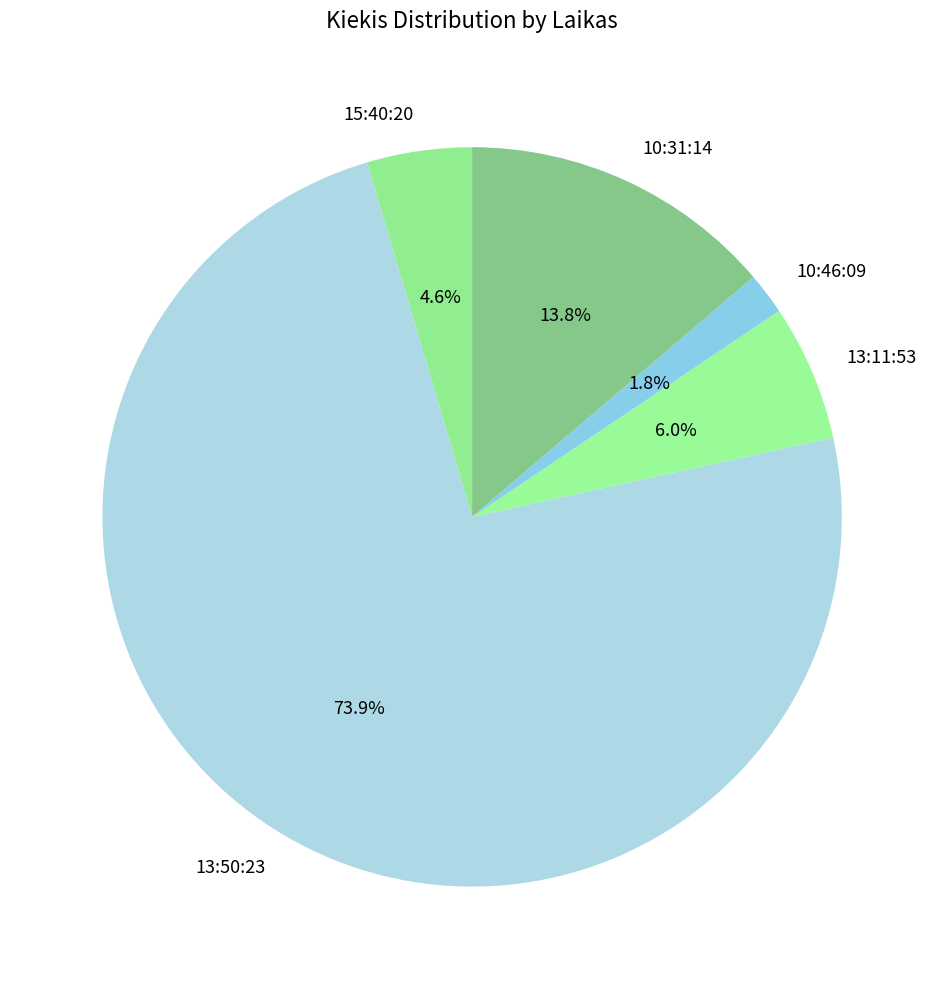

Which category has the biggest portion of the pie?

13:50:23